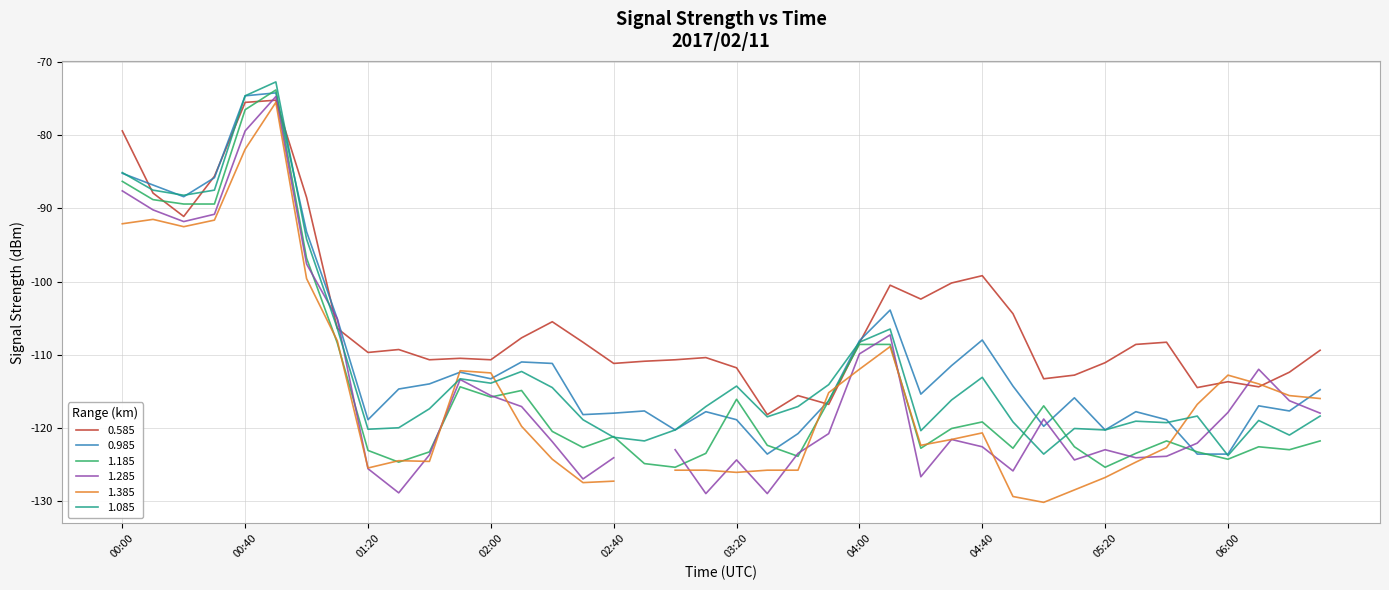

Which category has the lowest value in the 1.185 series?

03:00